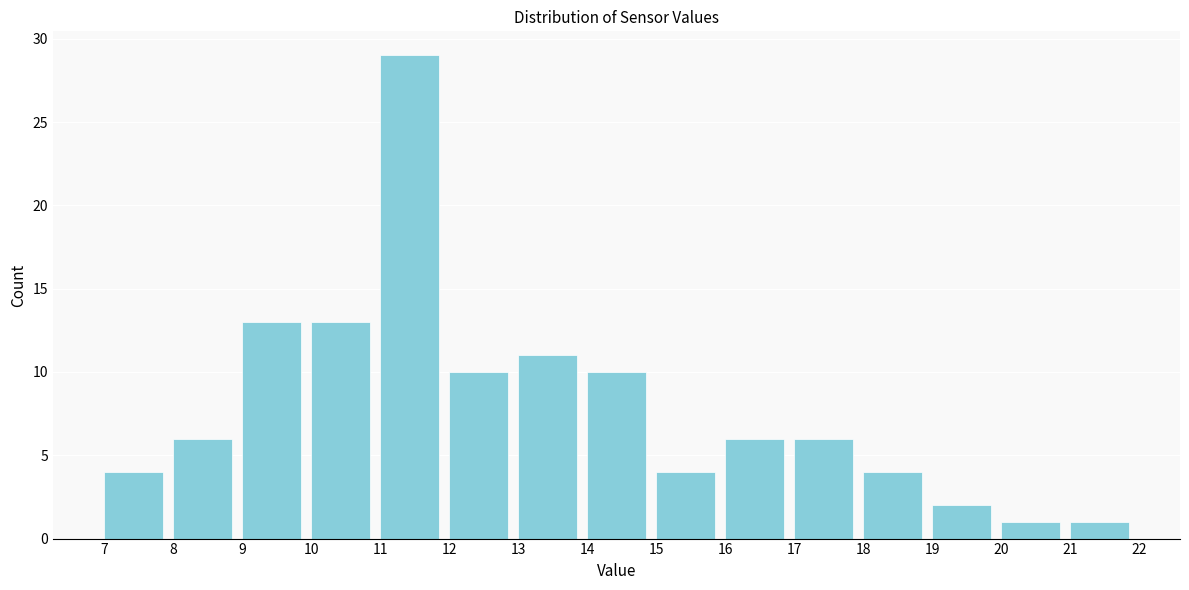

Over which range of the x-axis is the bar tallest?

11 to 12